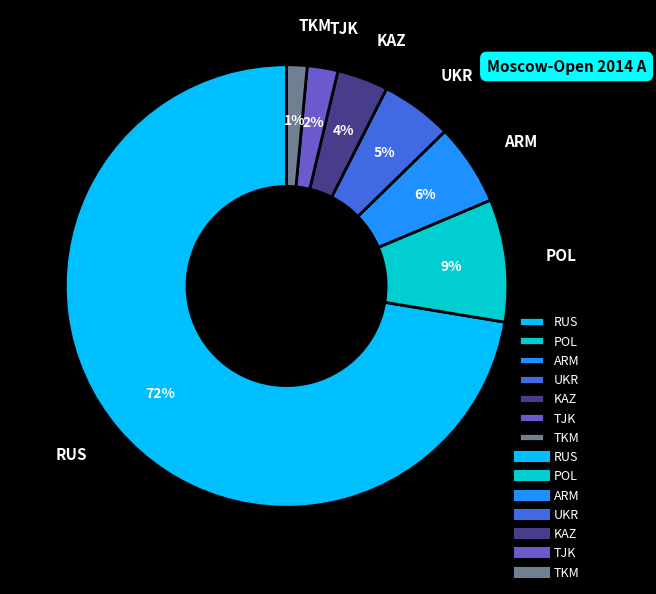

How many segments does this pie chart have?

7